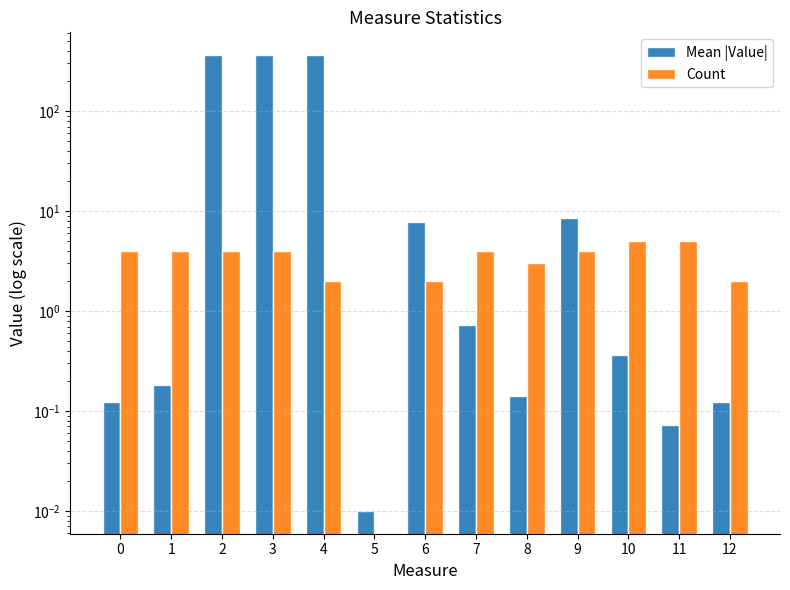

Where does the Count series first go above 4?

10